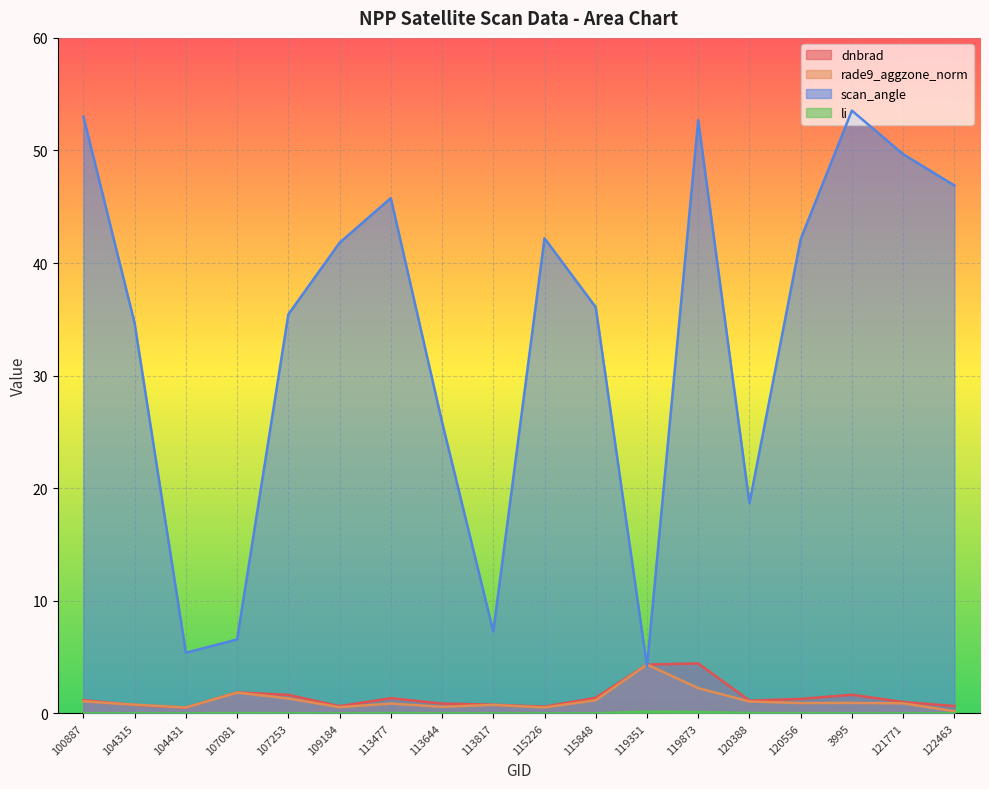

At how many categories does at least one series exceed 7?

15